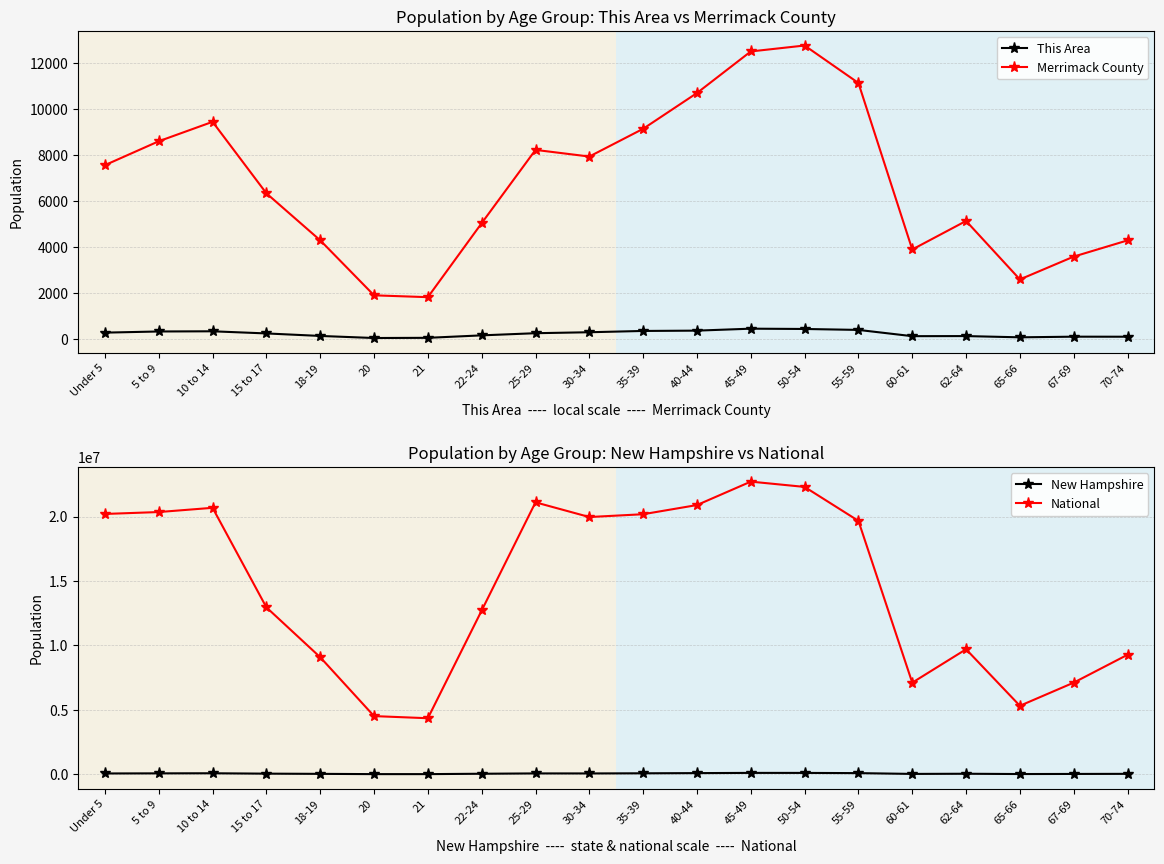

Where is the first local minimum for New Hampshire?

21